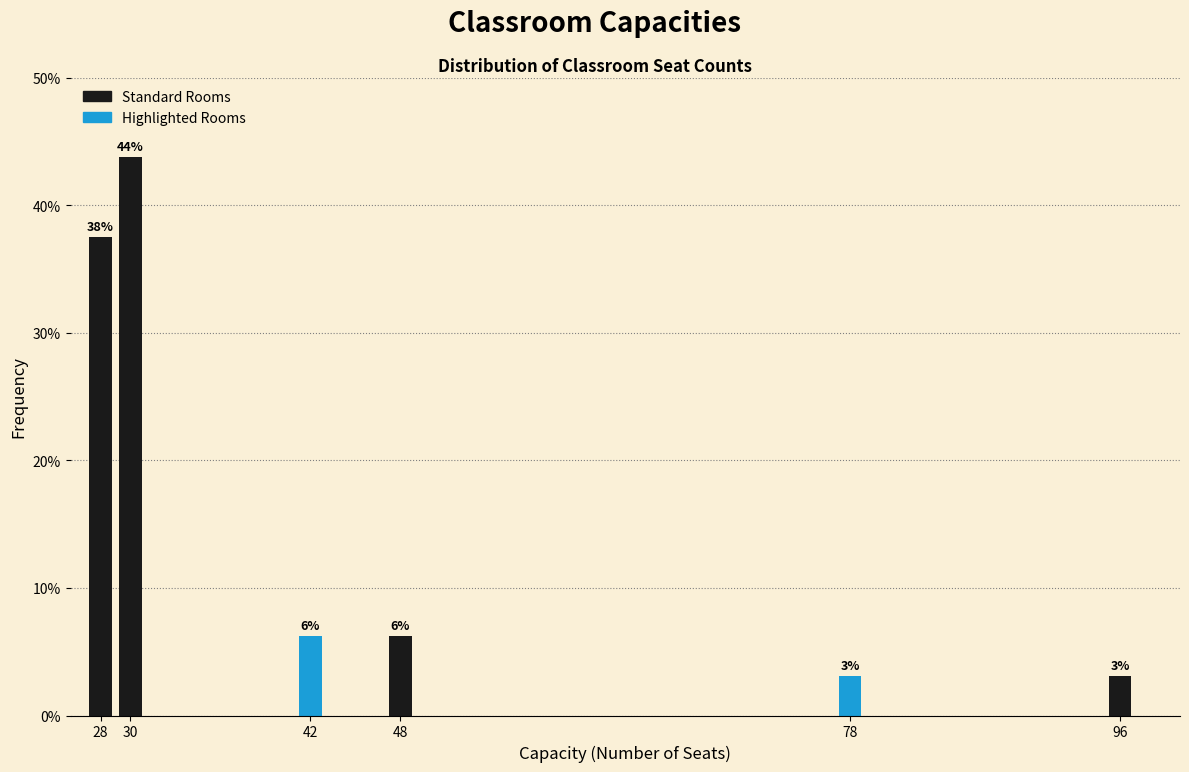

Does the chart contain any negative values?

No